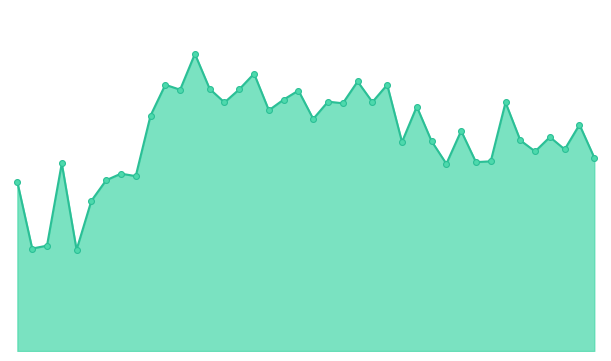

Does the chart have visible grid lines?

No